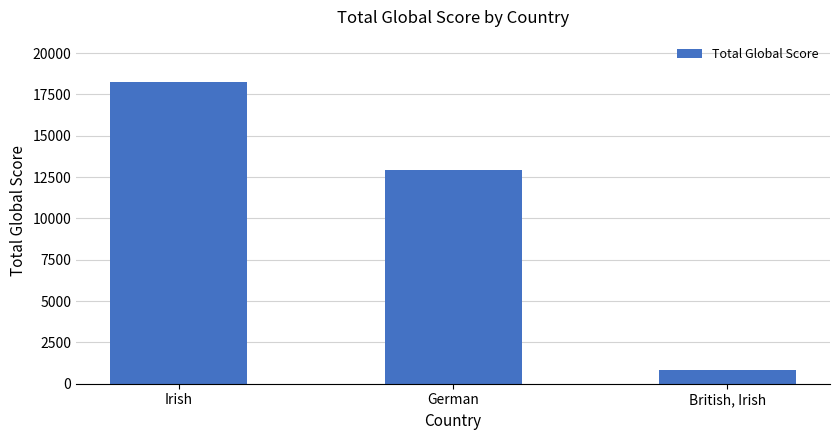

What position from the right is British, Irish?

1